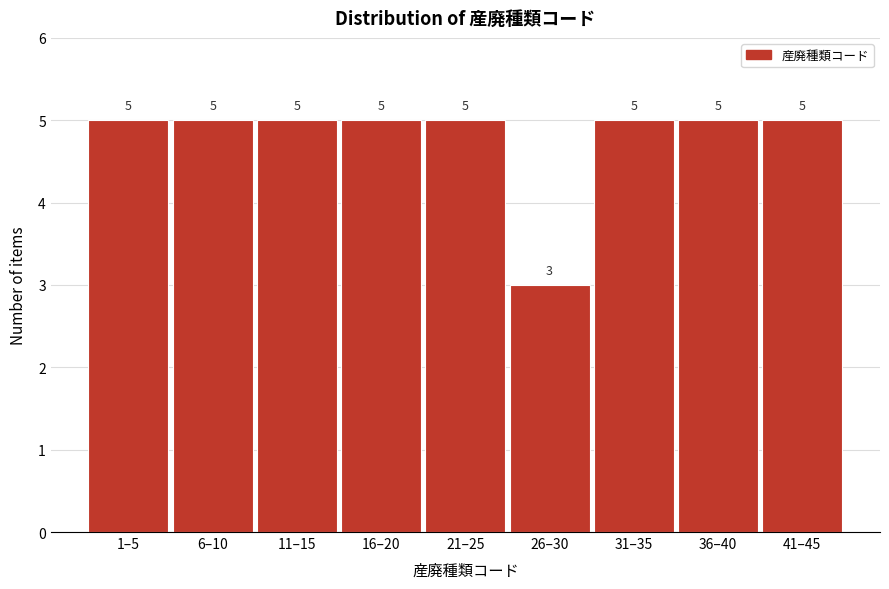

Reading right to left, list all the values displayed in this chart.

5	5	5	3	5	5	5	5	5